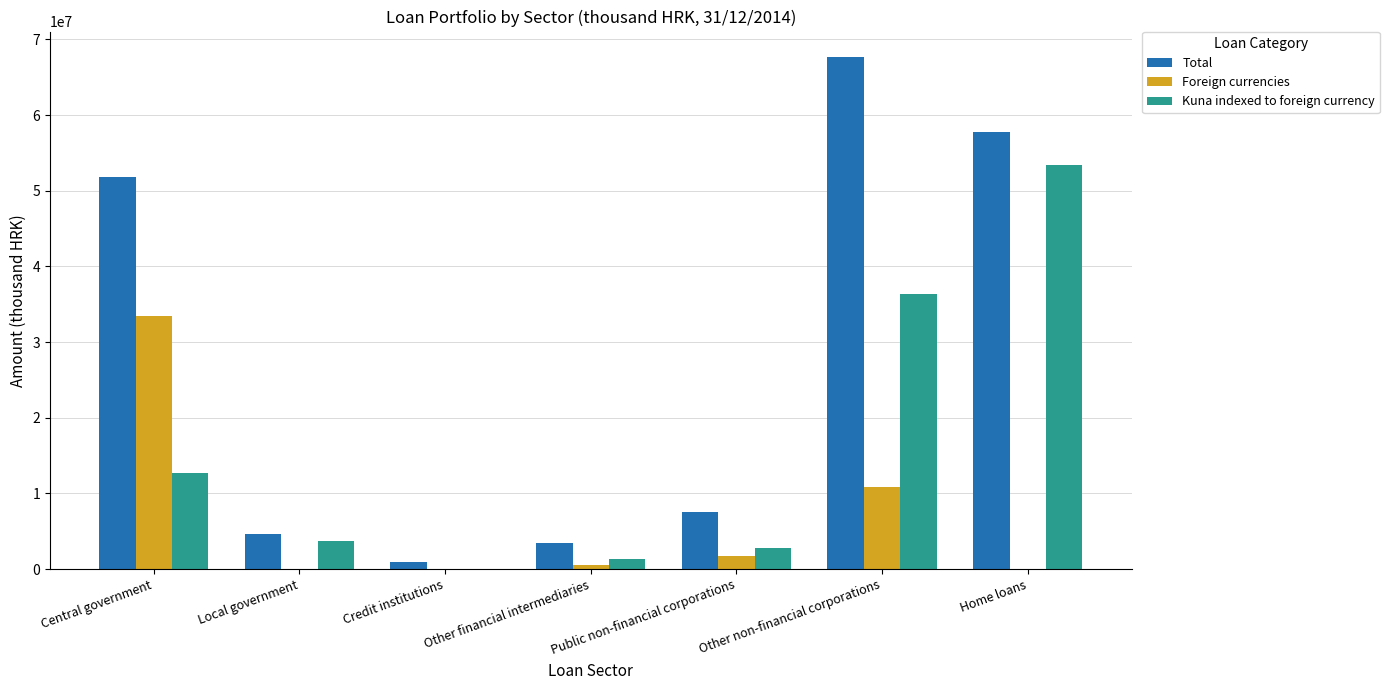

Which category has the highest value in the Foreign currencies series?

Central government